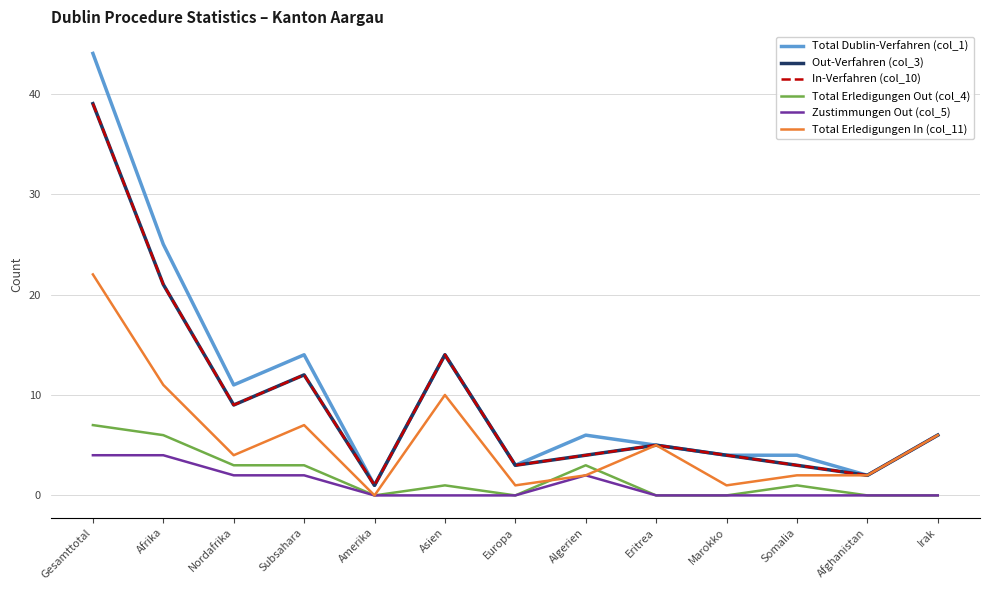

Is this an area chart (filled region under the line)?

No